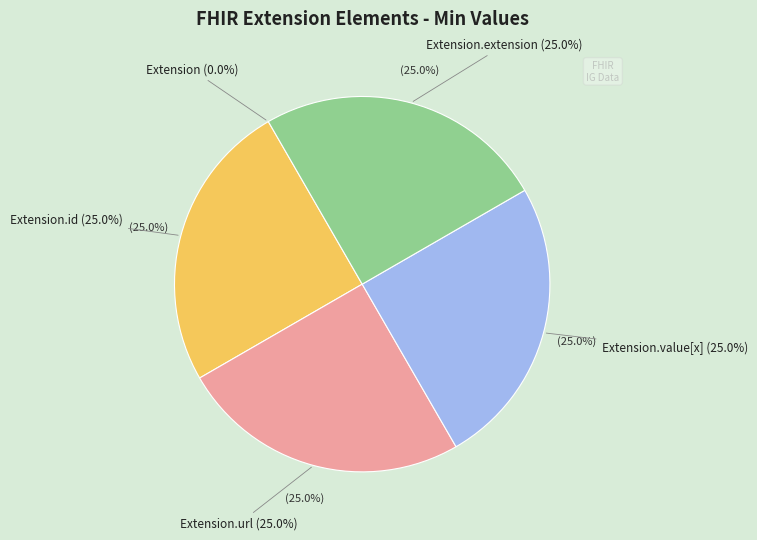

Is it true that Extension.extension is 34% of the pie?

False